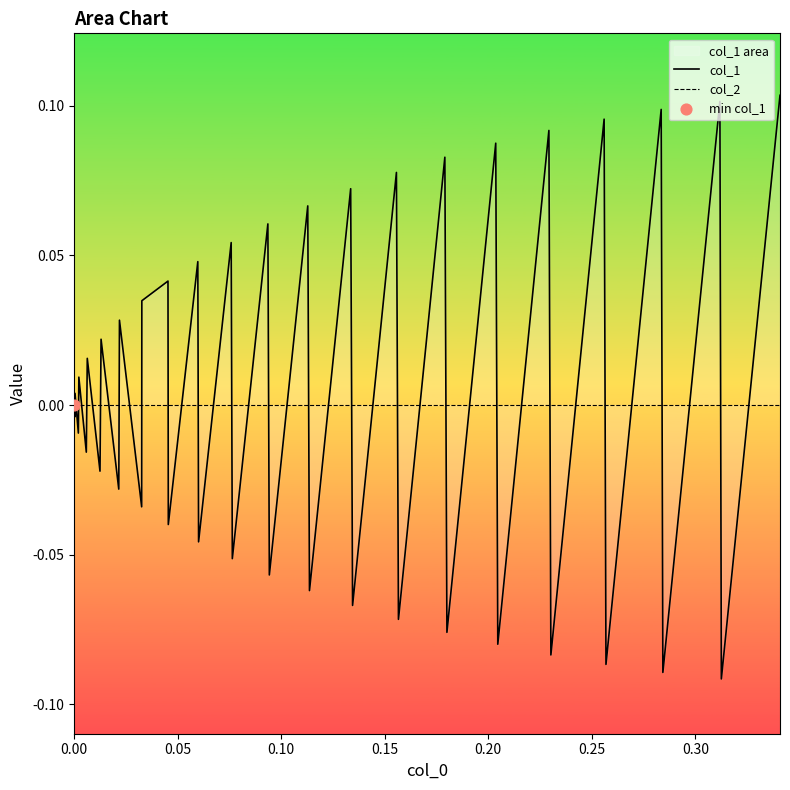

At how many categories does at least one series exceed 0?

20